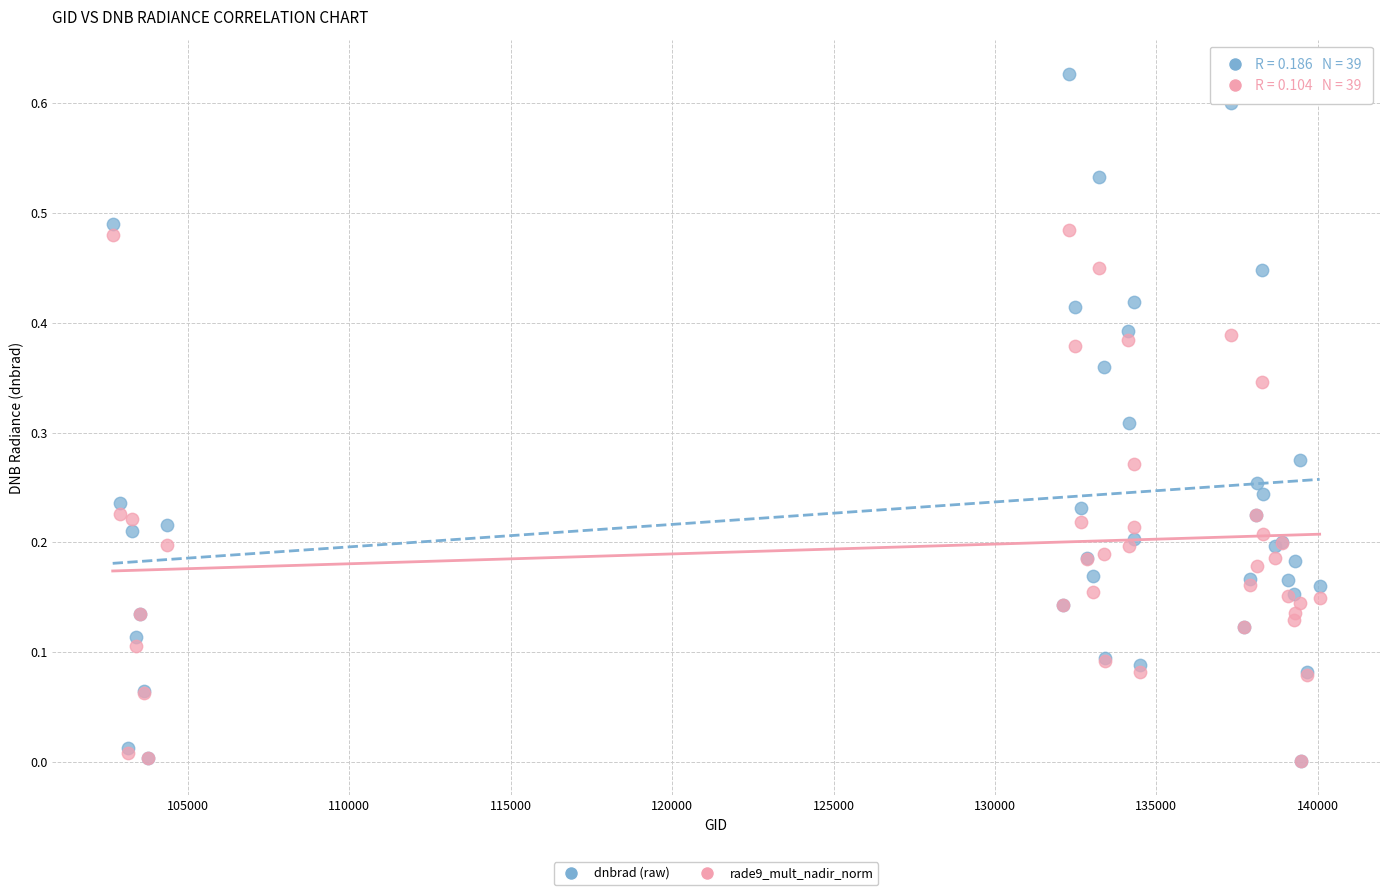

Which series has the widest spread of Y values?

dnbrad (raw)